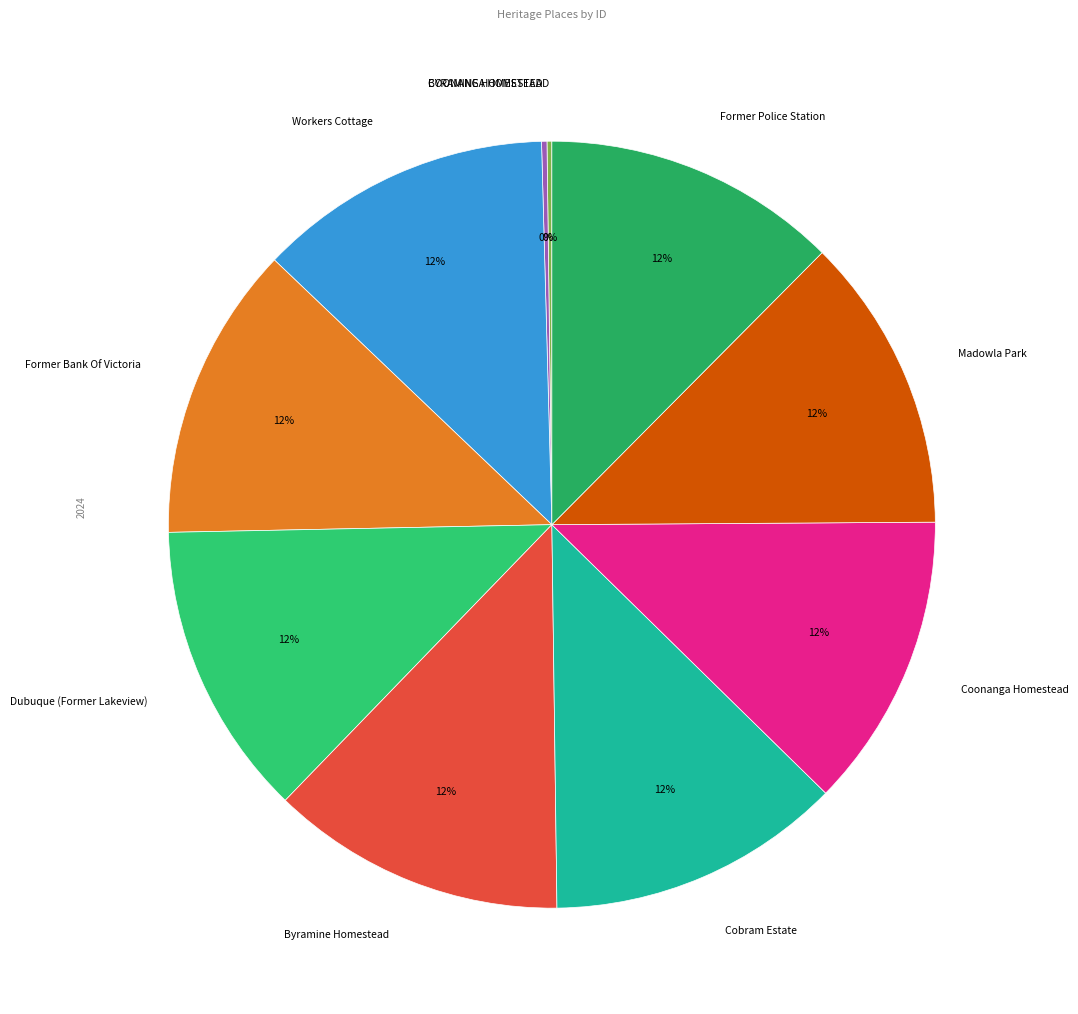

Is the sum of Cobram Estate and Former Bank Of Victoria greater than half?

No